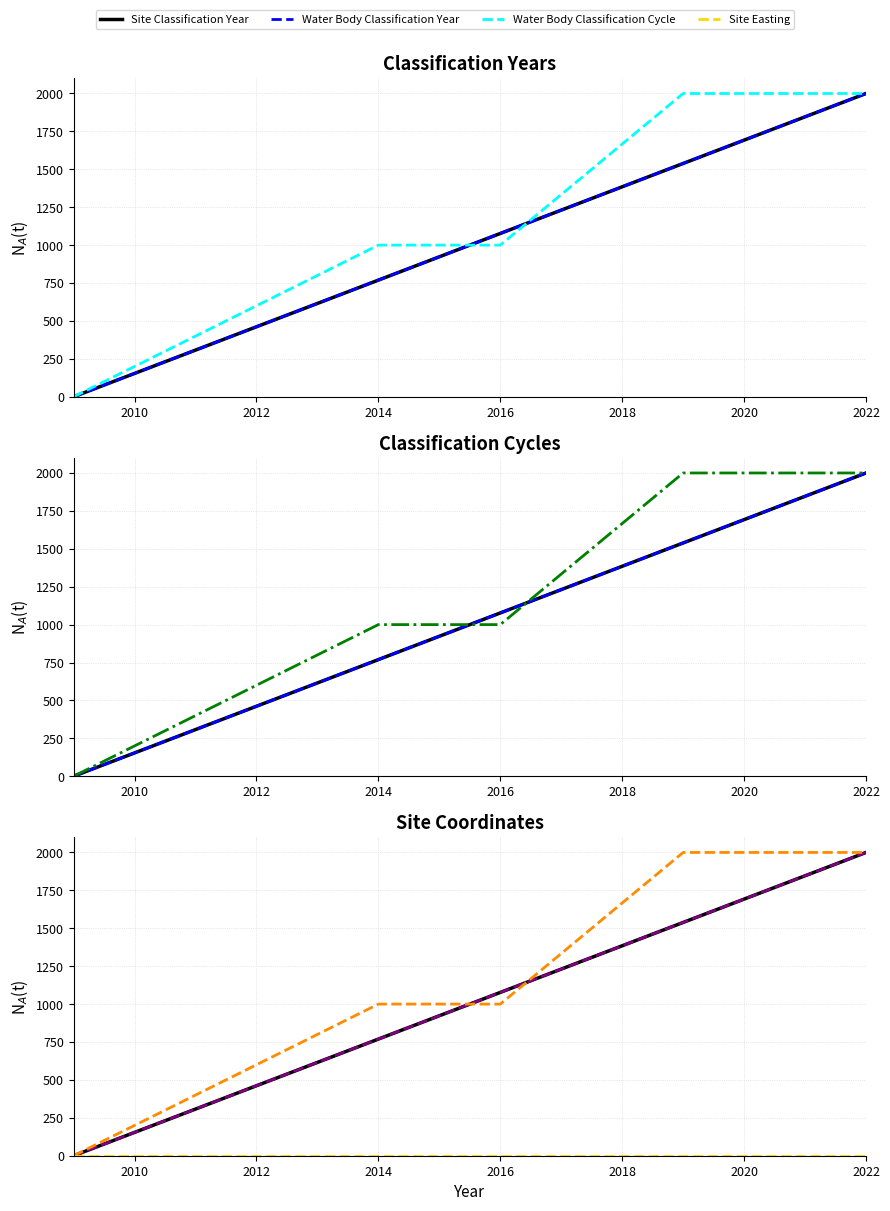

What are all the series names shown in the legend?

Site Classification Year, Water Body Classification Year, Water Body Classification Cycle, Site Easting